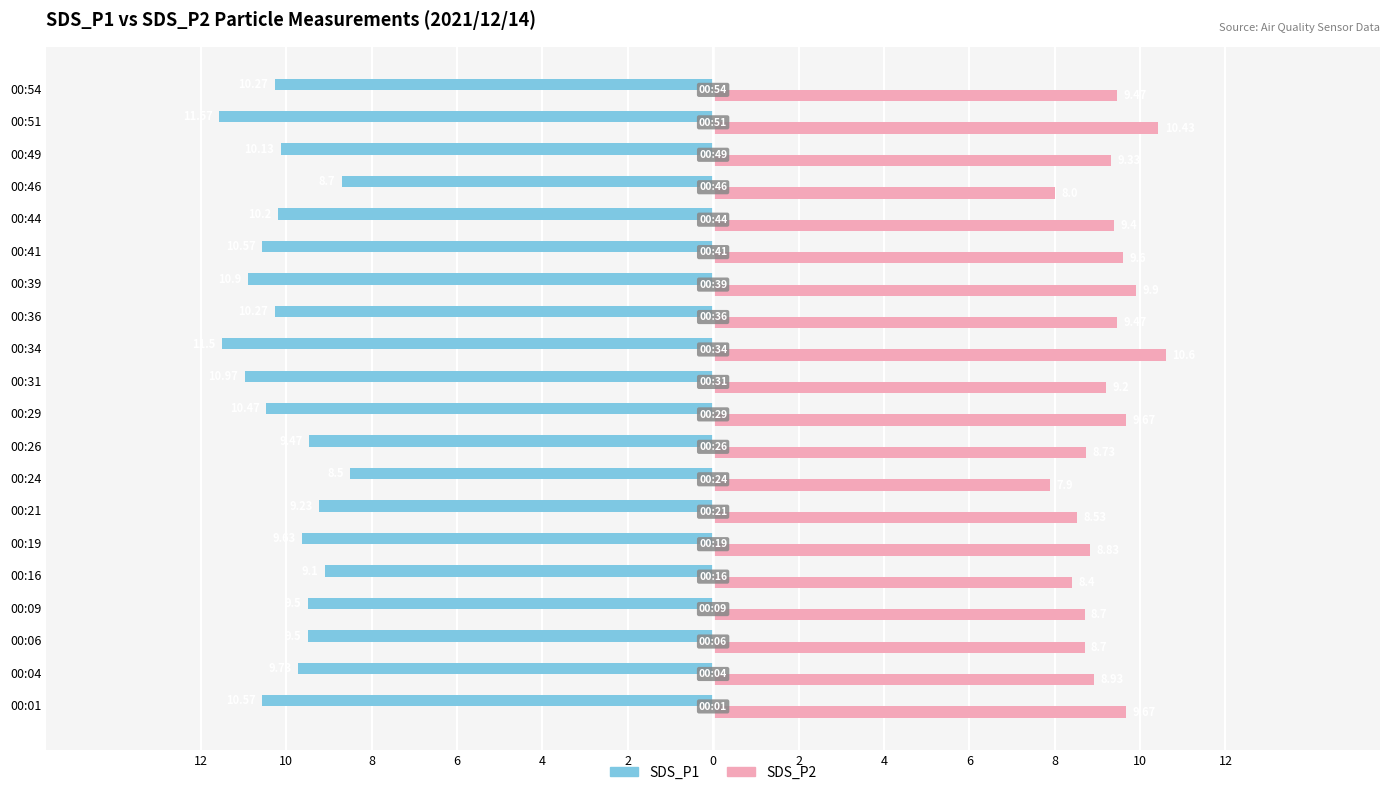

What are all the series names shown in the legend?

SDS_P1, SDS_P2